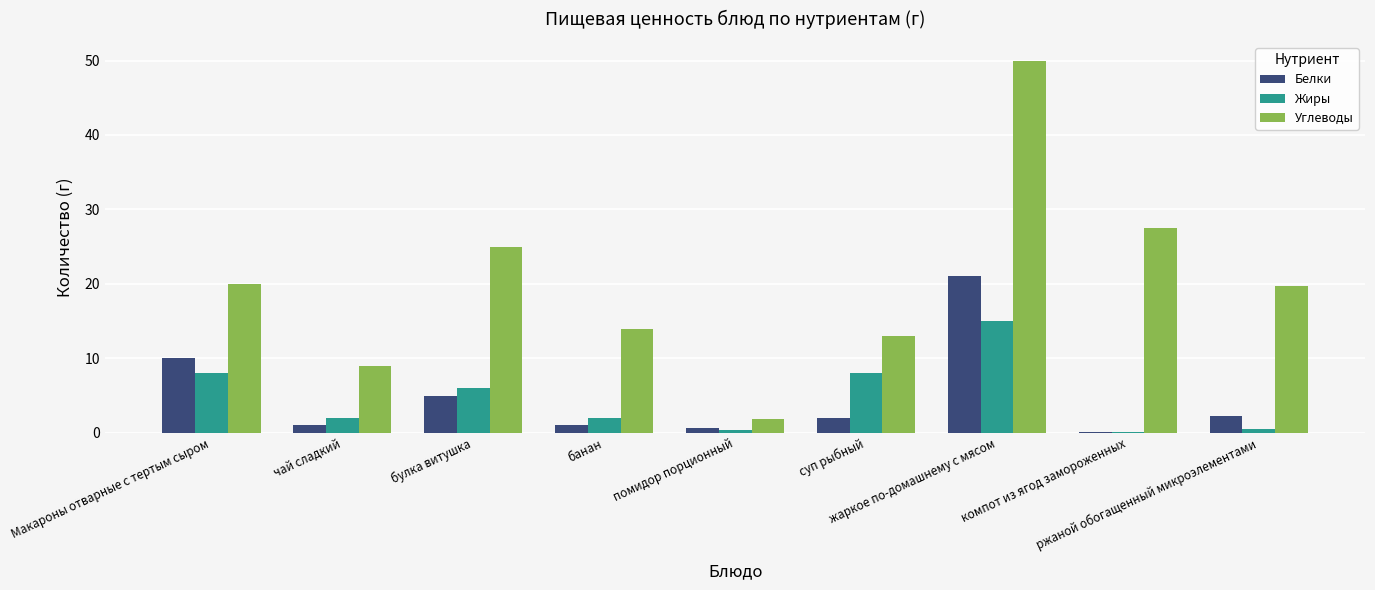

What is the sum of all Белки values?

43.0